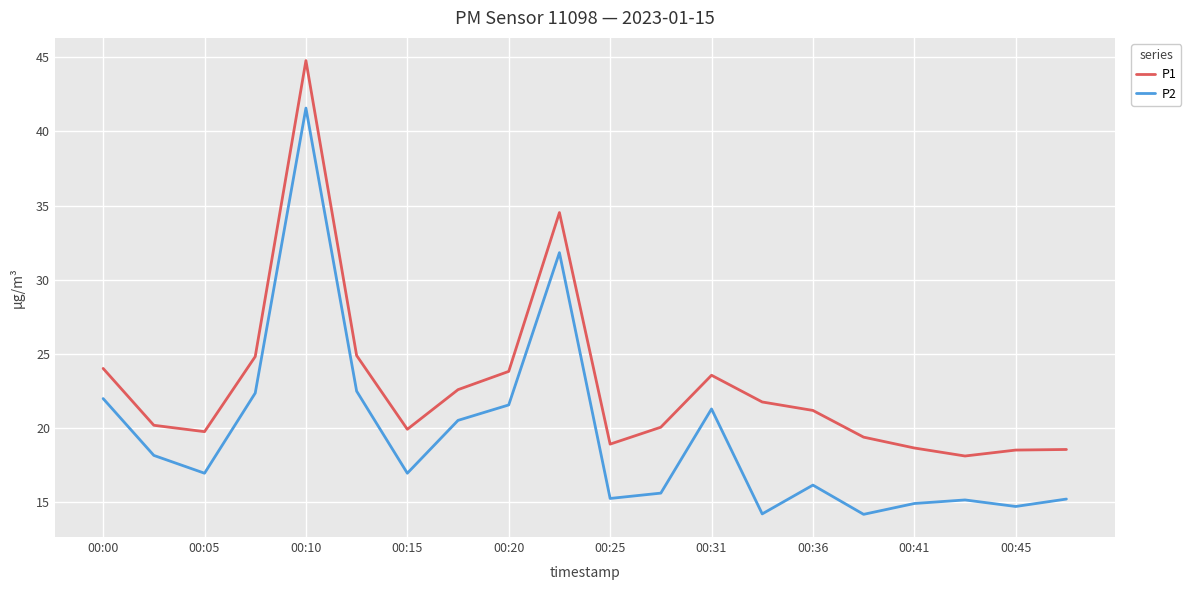

True or false: P1 and P2 cross at least once.

False